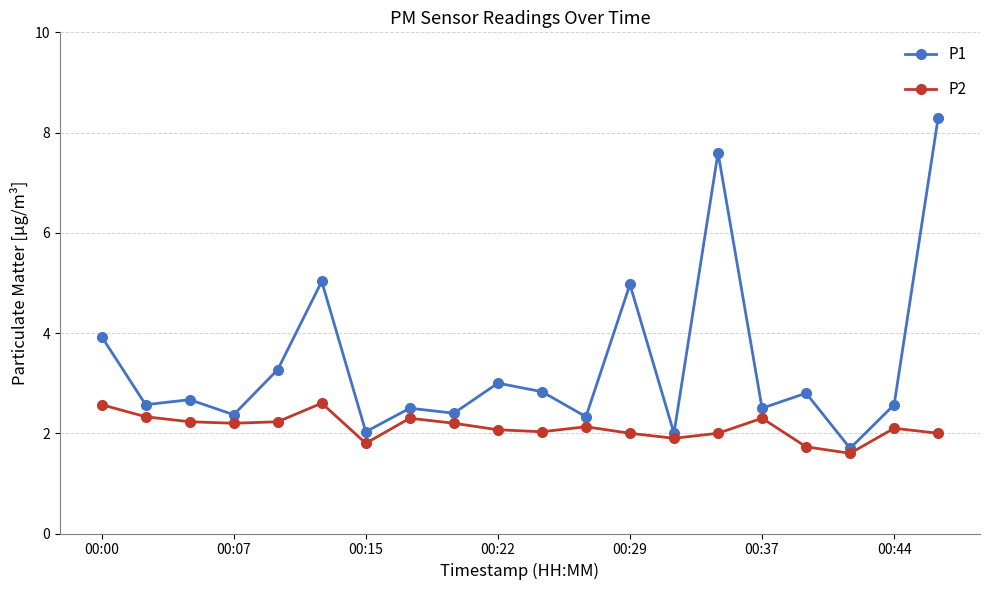

What are all the series names shown in the legend?

P1, P2